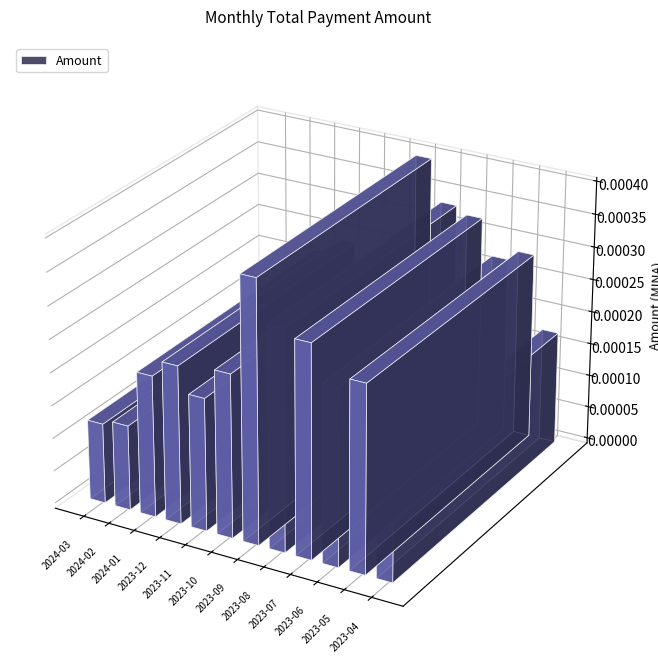

List the labels in order of value, largest first.

2023-09, 2023-08, 2023-07, 2023-05, 2023-06, 2023-10, 2023-12, 2024-01, 2023-11, 2023-04, 2024-02, 2024-03